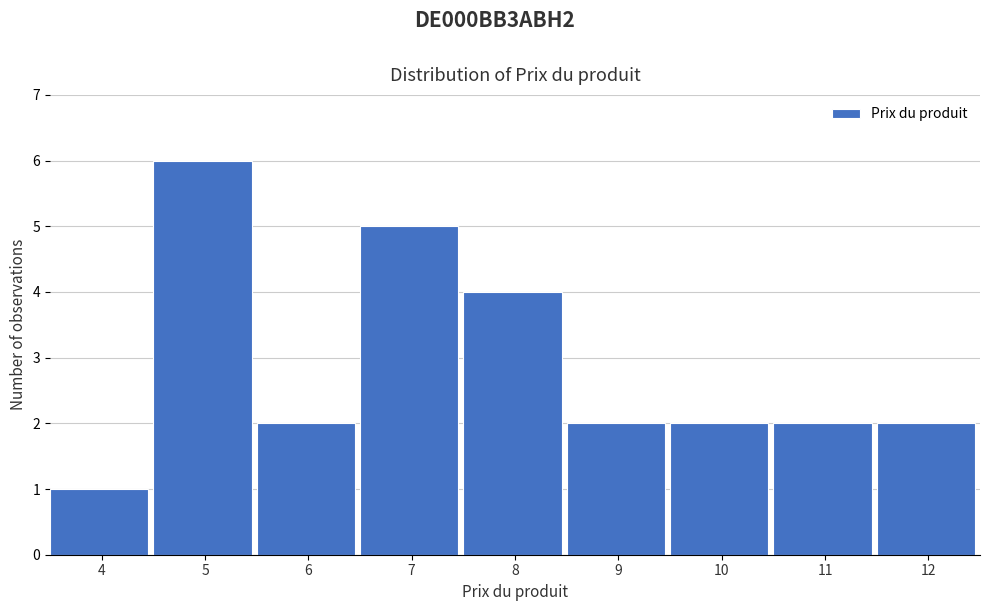

Reading right to left, extract all data points from this chart.

2	2	2	2	4	5	2	6	1